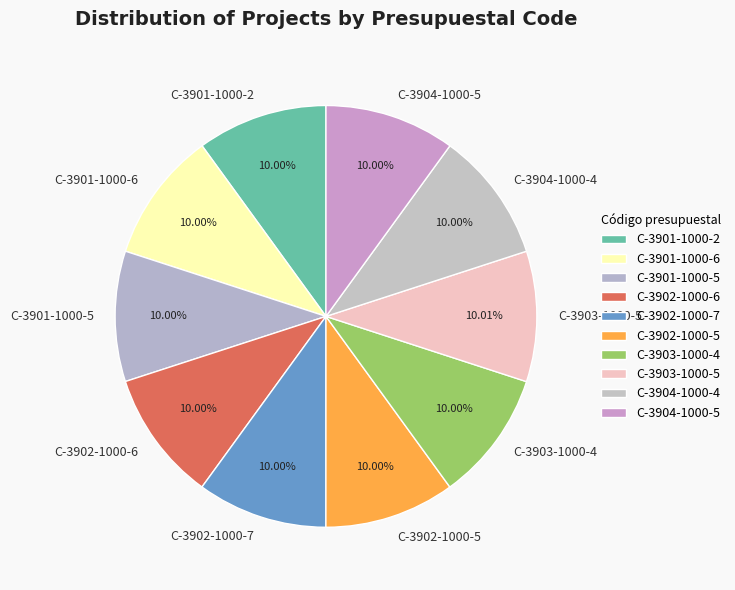

How many slices are in this pie chart?

10